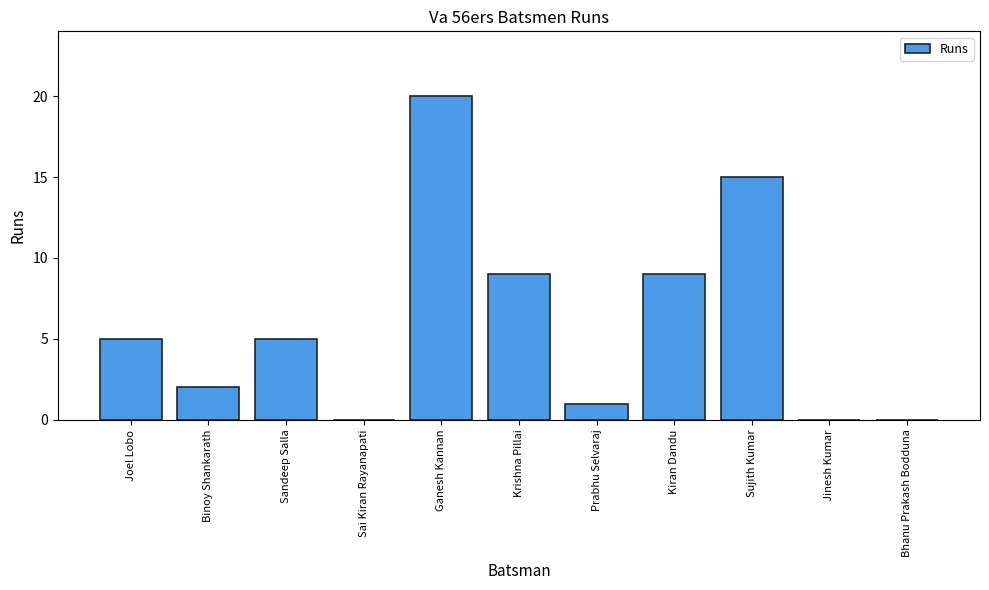

Reading right to left, extract all data points from this chart.

Bhanu Prakash Bodduna=0	Jinesh Kumar=0	Sujith Kumar=15	Kiran Dandu=9	Prabhu Selvaraj=1	Krishna Pillai=9	Ganesh Kannan=20	Sai Kiran Rayanapati=0	Sandeep Salla=5	Binoy Shankarath=2	Joel Lobo=5